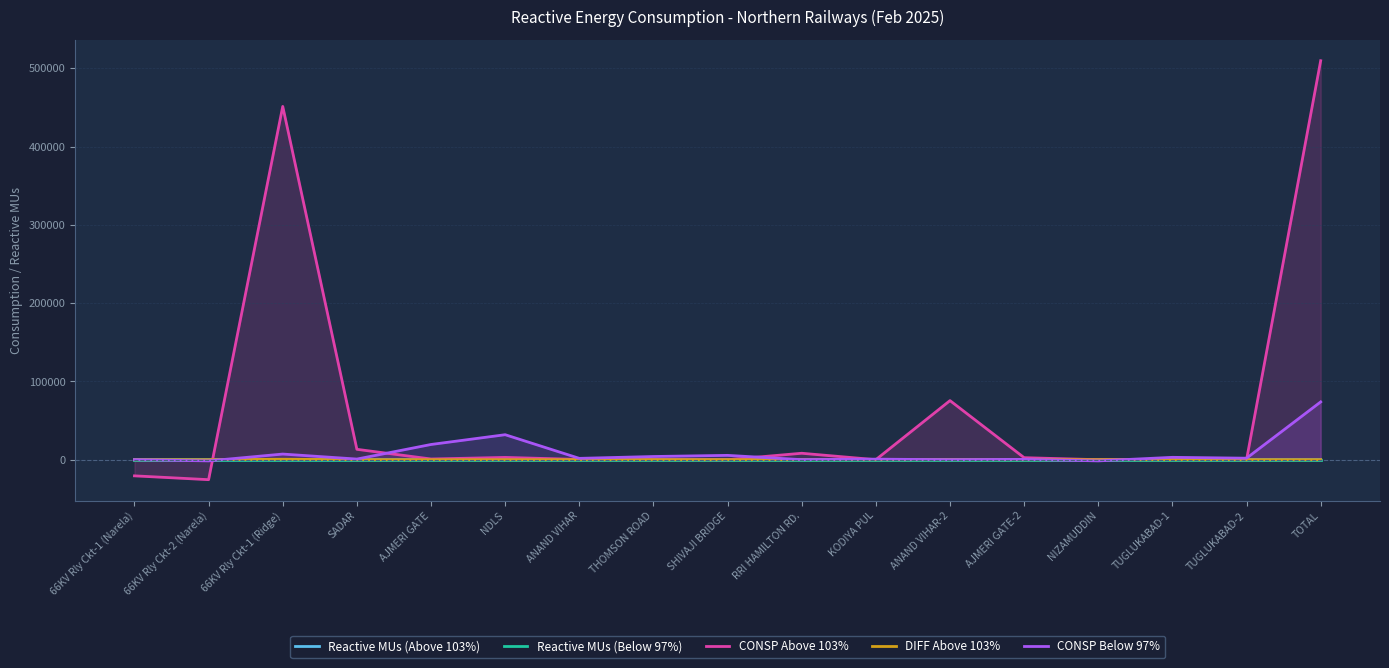

True or false: Reactive MUs (Below 97%) and CONSP Below 97% cross at least once.

True